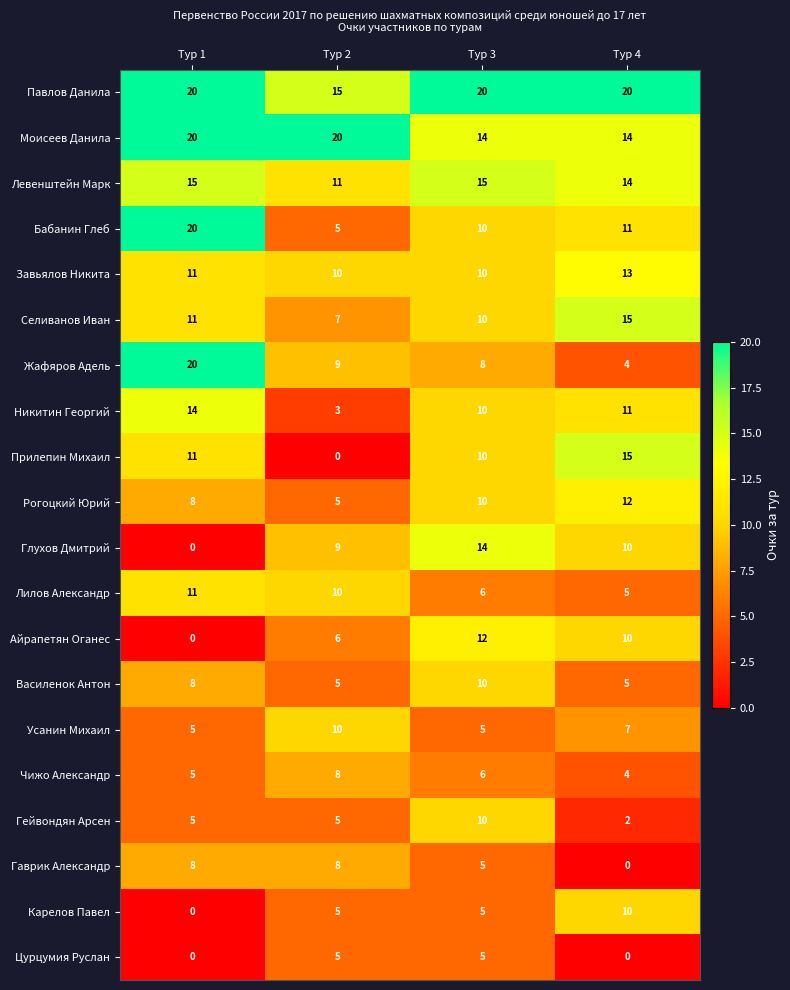

Which series has the widest spread of values?

Жафяров Адель